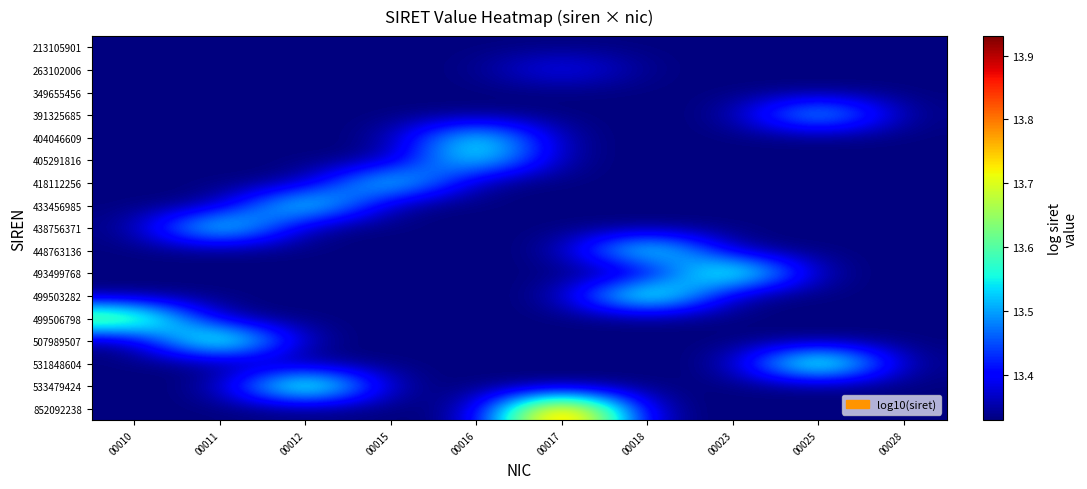

Reading left to right, extract all data points from this chart.

213105901: 00010=13.3	00011=13.3	00012=13.3	00015=13.3	00016=13.3	00017=13.3	00018=13.3	00023=13.3	00025=13.3	00028=13.3
263102006: 00010=13.3	00011=13.3	00012=13.3	00015=13.3	00016=13.3	00017=13.4	00018=13.3	00023=13.3	00025=13.3	00028=13.3
349655456: 00010=13.3	00011=13.3	00012=13.3	00015=13.3	00016=13.3	00017=13.3	00018=13.3	00023=13.3	00025=13.3	00028=13.3
391325685: 00010=13.3	00011=13.3	00012=13.3	00015=13.3	00016=13.3	00017=13.3	00018=13.3	00023=13.3	00025=13.6	00028=13.3
404046609: 00010=13.3	00011=13.3	00012=13.3	00015=13.3	00016=13.6	00017=13.3	00018=13.3	00023=13.3	00025=13.3	00028=13.3
405291816: 00010=13.3	00011=13.3	00012=13.3	00015=13.3	00016=13.6	00017=13.3	00018=13.3	00023=13.3	00025=13.3	00028=13.3
418112256: 00010=13.3	00011=13.3	00012=13.3	00015=13.6	00016=13.3	00017=13.3	00018=13.3	00023=13.3	00025=13.3	00028=13.3
433456985: 00010=13.3	00011=13.3	00012=13.6	00015=13.3	00016=13.3	00017=13.3	00018=13.3	00023=13.3	00025=13.3	00028=13.3
438756371: 00010=13.3	00011=13.6	00012=13.3	00015=13.3	00016=13.3	00017=13.3	00018=13.3	00023=13.3	00025=13.3	00028=13.3
448763136: 00010=13.3	00011=13.3	00012=13.3	00015=13.3	00016=13.3	00017=13.3	00018=13.7	00023=13.3	00025=13.3	00028=13.3
493499768: 00010=13.3	00011=13.3	00012=13.3	00015=13.3	00016=13.3	00017=13.3	00018=13.3	00023=13.7	00025=13.3	00028=13.3
499503282: 00010=13.3	00011=13.3	00012=13.3	00015=13.3	00016=13.3	00017=13.3	00018=13.7	00023=13.3	00025=13.3	00028=13.3
499506798: 00010=13.7	00011=13.3	00012=13.3	00015=13.3	00016=13.3	00017=13.3	00018=13.3	00023=13.3	00025=13.3	00028=13.3
507989507: 00010=13.3	00011=13.7	00012=13.3	00015=13.3	00016=13.3	00017=13.3	00018=13.3	00023=13.3	00025=13.3	00028=13.3
531848604: 00010=13.3	00011=13.3	00012=13.3	00015=13.3	00016=13.3	00017=13.3	00018=13.3	00023=13.3	00025=13.7	00028=13.3
533479424: 00010=13.3	00011=13.3	00012=13.7	00015=13.3	00016=13.3	00017=13.3	00018=13.3	00023=13.3	00025=13.3	00028=13.3
852092238: 00010=13.3	00011=13.3	00012=13.3	00015=13.3	00016=13.3	00017=13.9	00018=13.3	00023=13.3	00025=13.3	00028=13.3